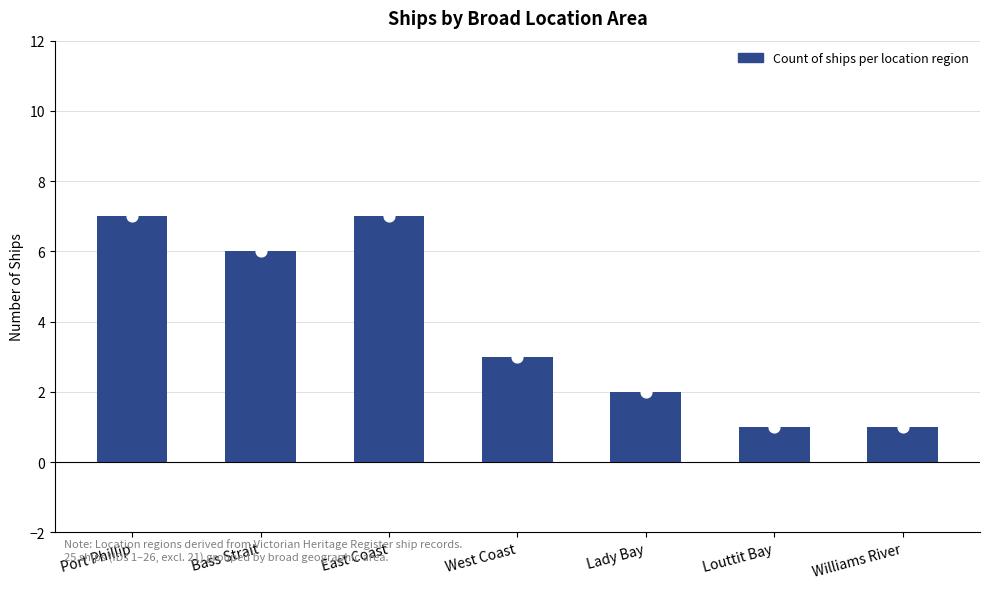

What is the change in value from Bass Strait to Louttit Bay?

-5